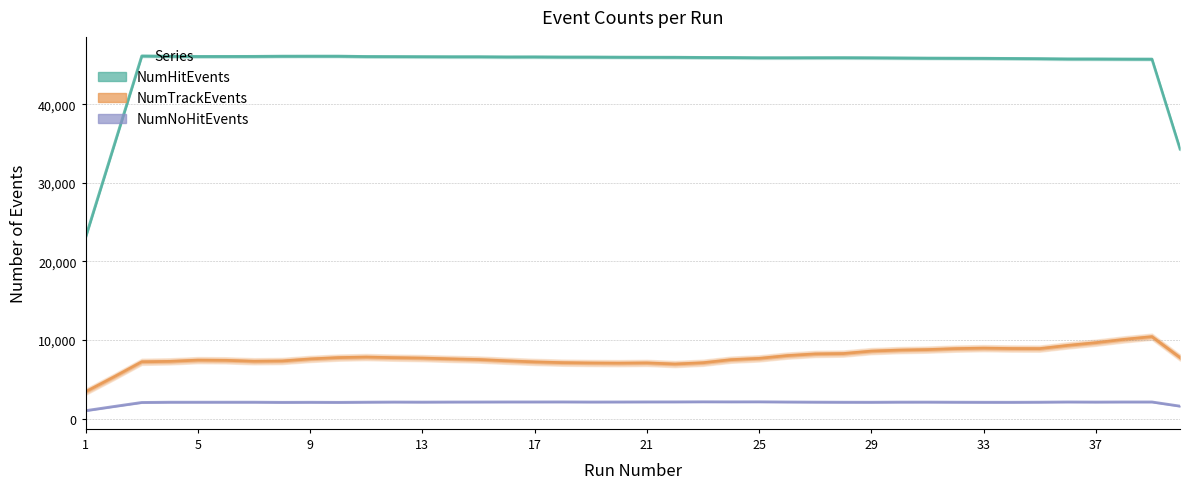

How many data points in NumNoHitEvents are less than 2096?

20